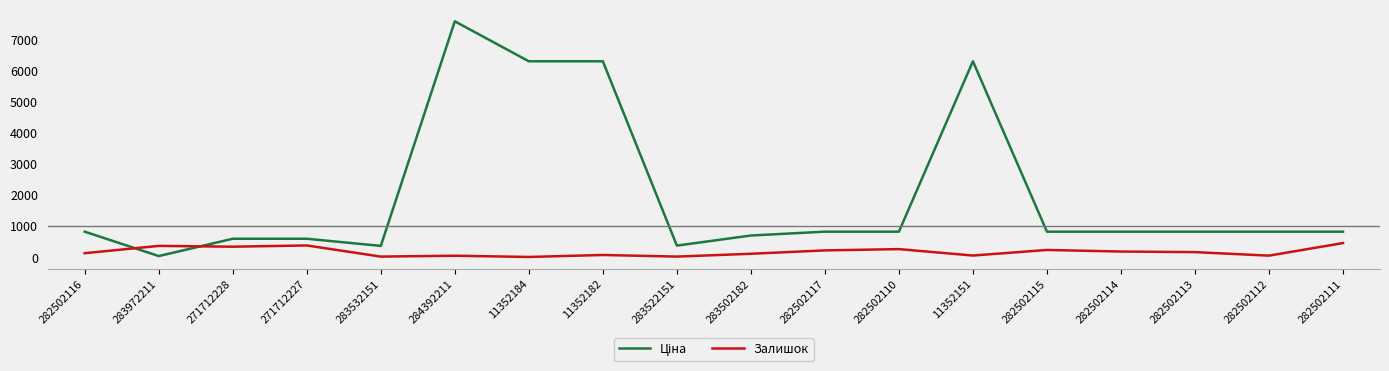

What is the total value across all series at 284392211?

7639.5